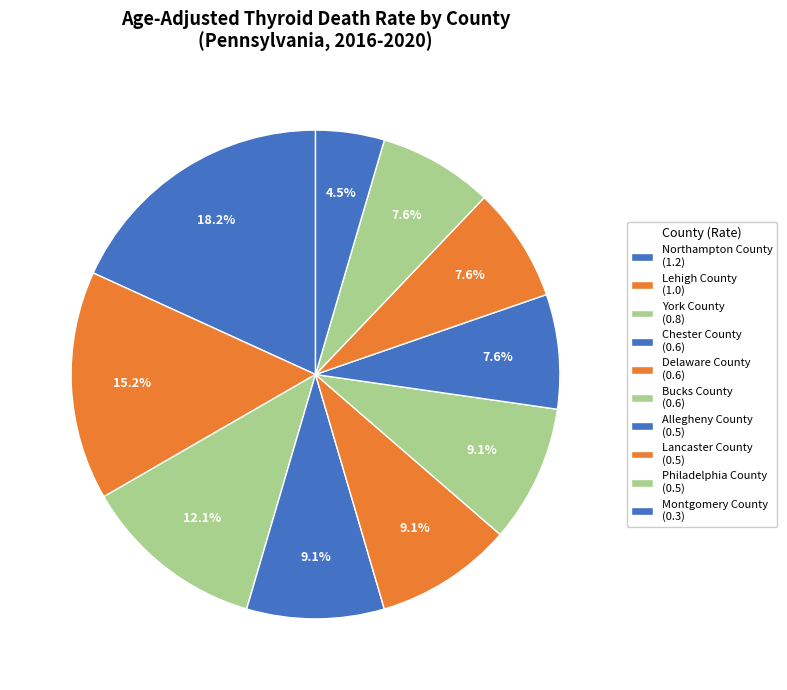

What is the change in value from Lehigh County to Allegheny County?

-0.5